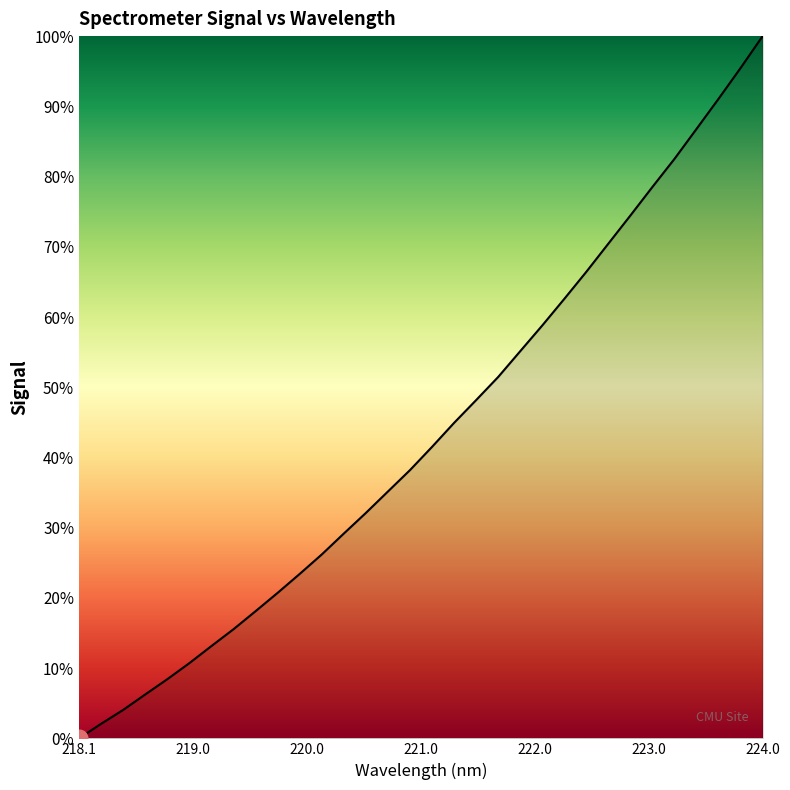

What is the difference between the maximum and minimum values?

100.0